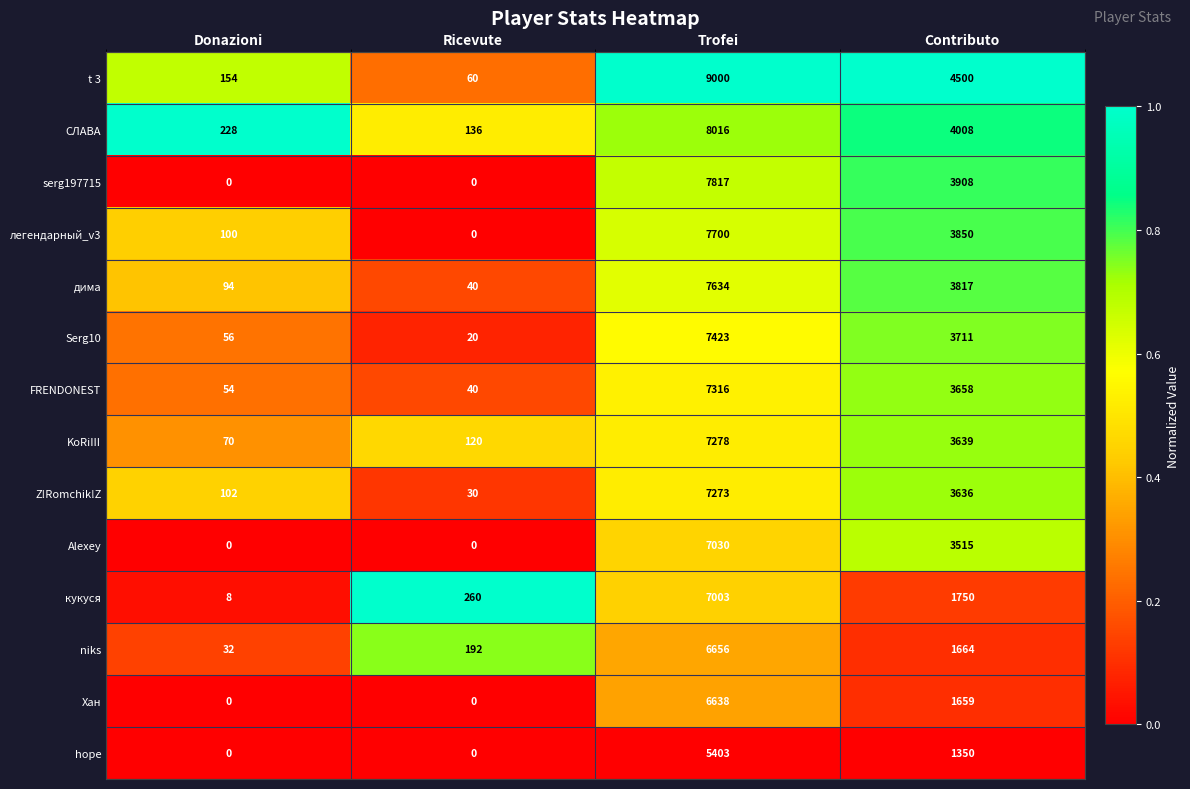

At which category is the sum across all series the highest?

Trofei